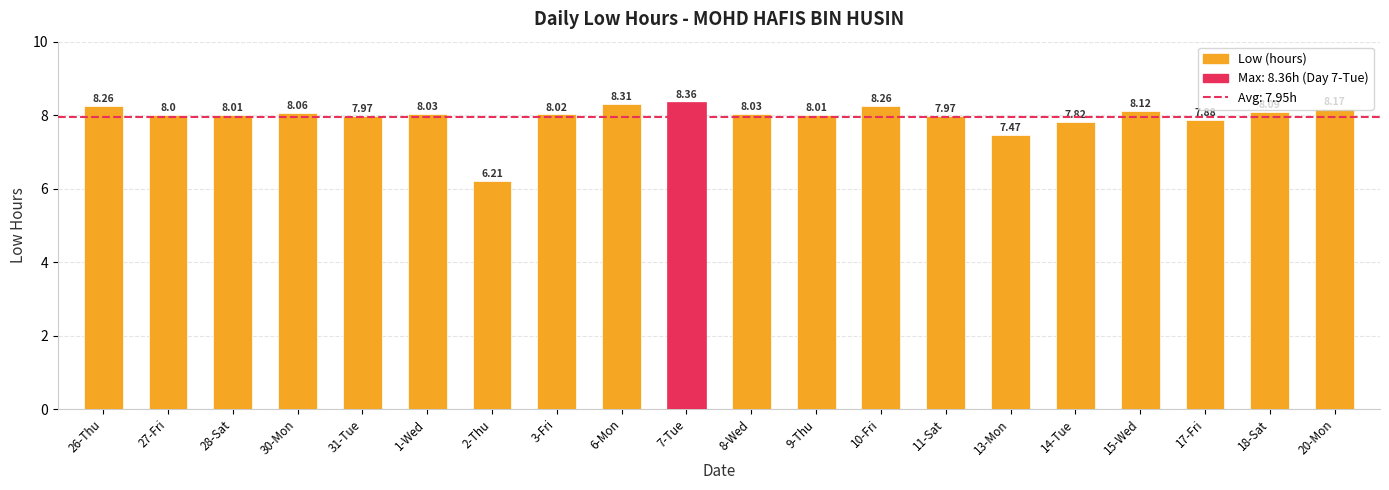

What is the sum of the values at 26-Thu and 10-Fri?

16.5